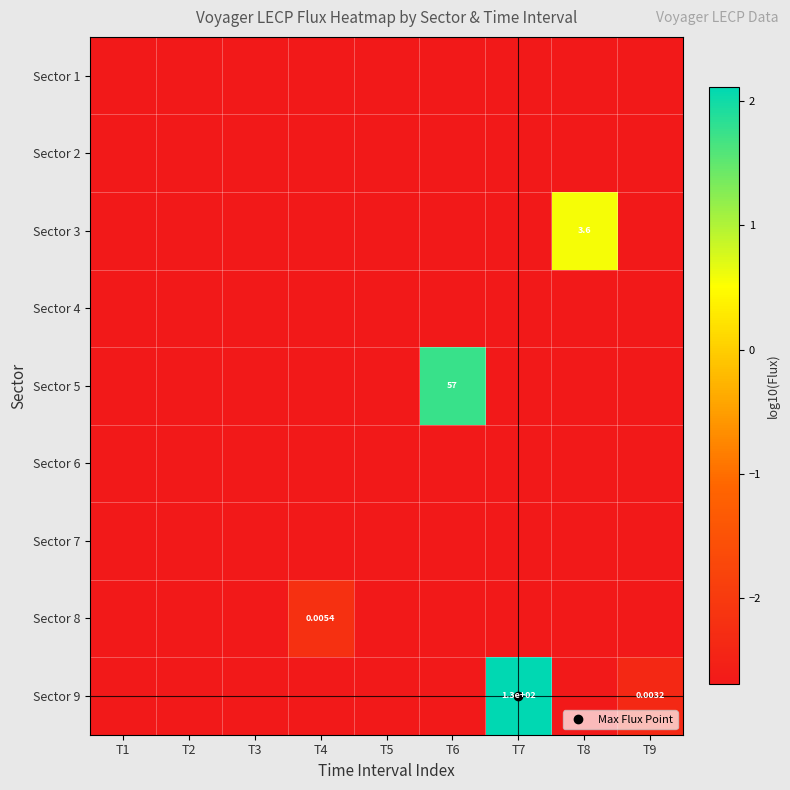

Which category has the highest value in the Sector 5 series?

T6